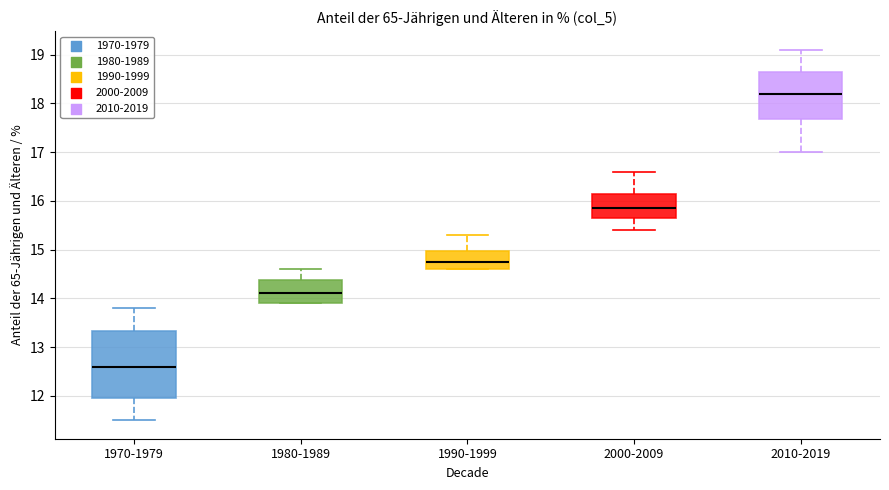

Reading left to right, read every box against the y-axis: the position of its median line, the range the box covers, and the ends of its whiskers. The values are not printed on the chart, so give them approximately, as read against the axis.

1970-1979: median 12.6, box 12.0 to 13.3, whiskers 11.5 to 13.8
1980-1989: median 14.1, box 13.9 to 14.4, whiskers 13.9 to 14.6
1990-1999: median 14.8, box 14.6 to 15.0, whiskers 14.6 to 15.3
2000-2009: median 15.9, box 15.6 to 16.2, whiskers 15.4 to 16.6
2010-2019: median 18.2, box 17.7 to 18.7, whiskers 17.0 to 19.1